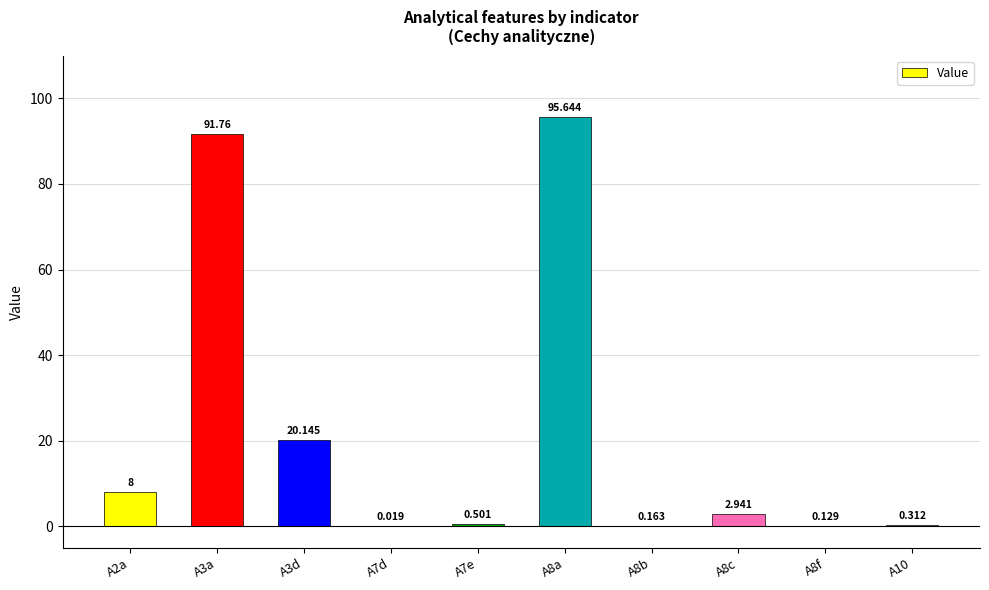

What is the label of the 6th bar from the right?

A7e